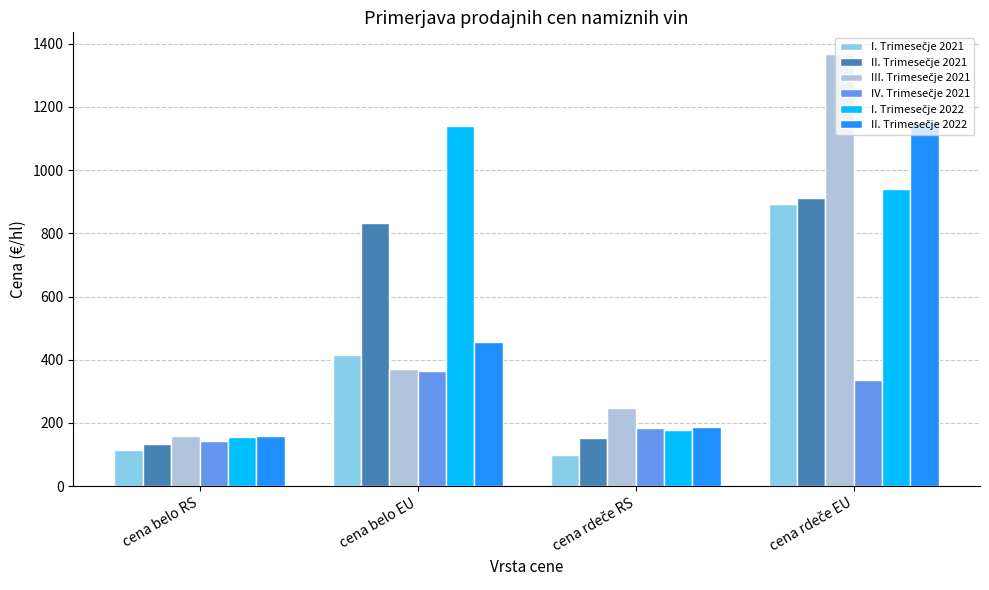

What is the difference between the highest and lowest values at cena belo EU?

774.0